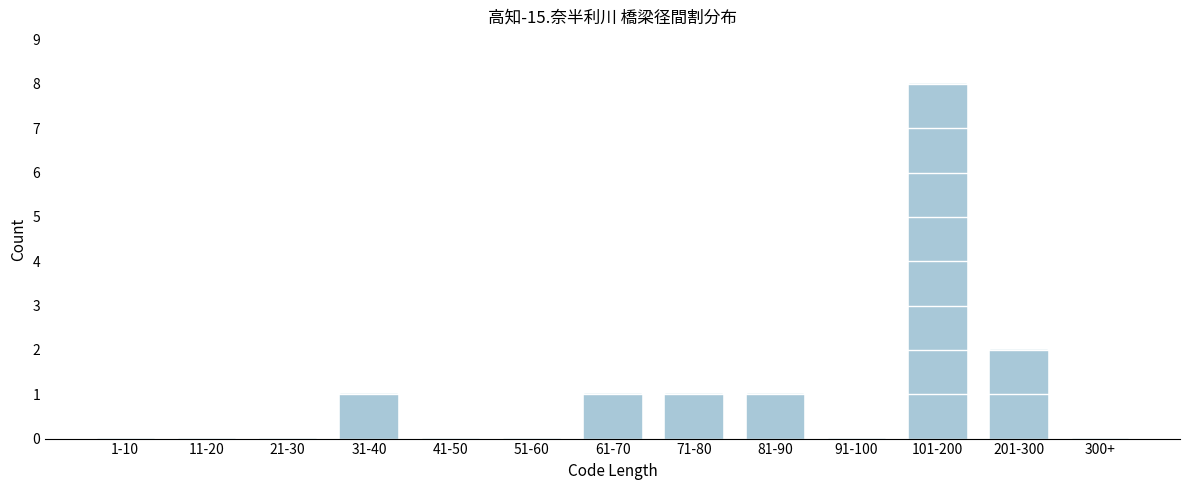

Reading left to right, transcribe all the data shown in this chart.

1-10=0	11-20=0	21-30=0	31-40=1	41-50=0	51-60=0	61-70=1	71-80=1	81-90=1	91-100=0	101-200=8	201-300=2	300+=0